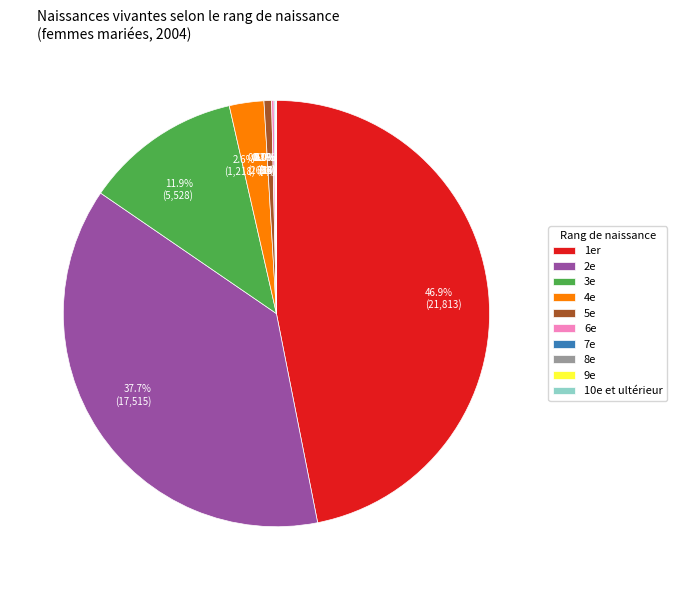

To the nearest percent, what is the average slice percentage?

10%